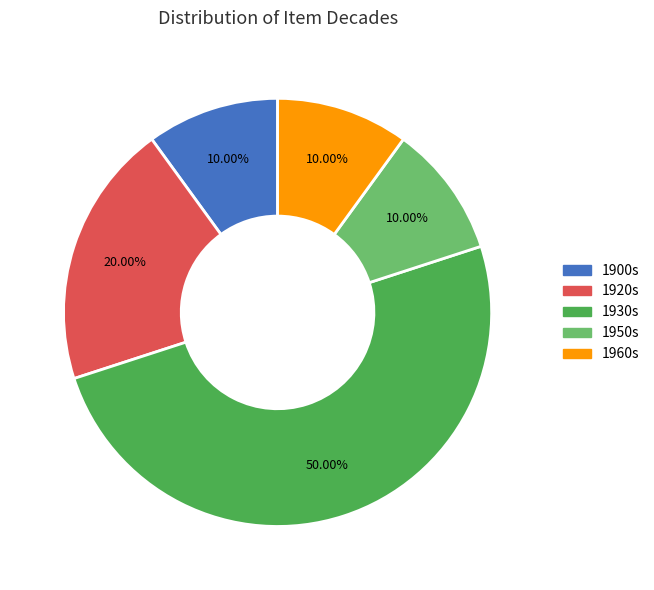

Combined, do 1960s and 1950s account for over 50%?

No